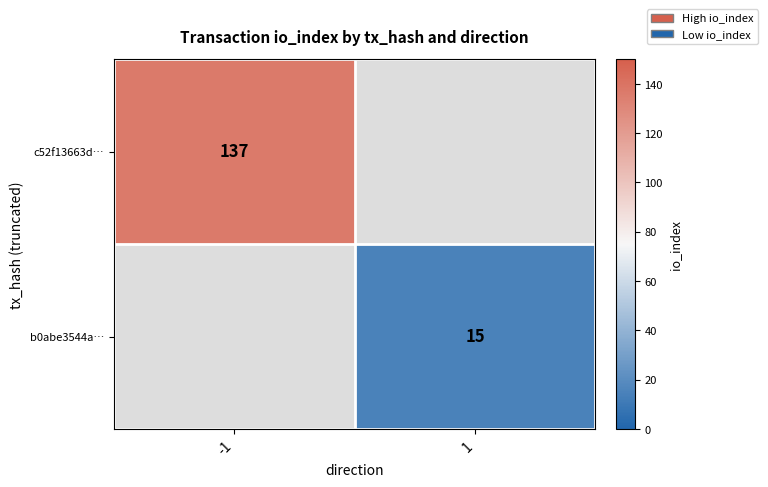

Count the number of data series in this chart.

2